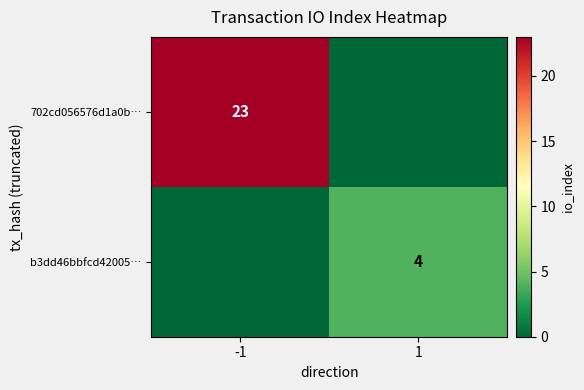

Is the value of 702cd056576d1a0b… at -1 greater than the value of b3dd46bbfcd42005… at 1?

Yes